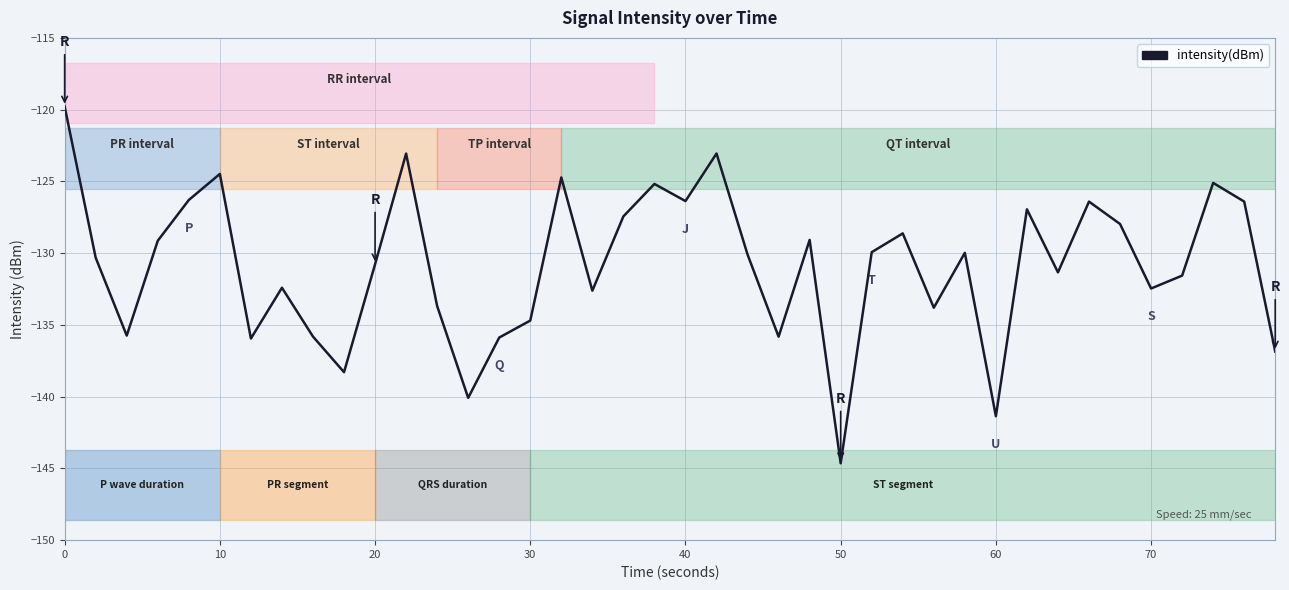

The chart shows a value of -221.2 at 9. True or false?

False